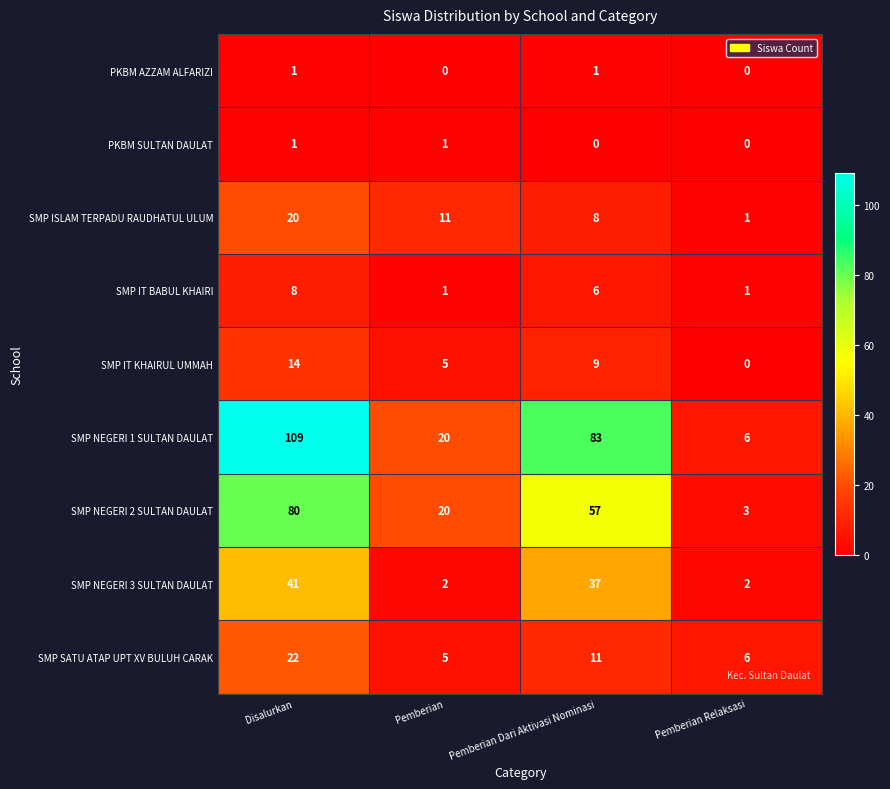

How many SMP NEGERI 1 SULTAN DAULAT values are between 20 and 109?

3